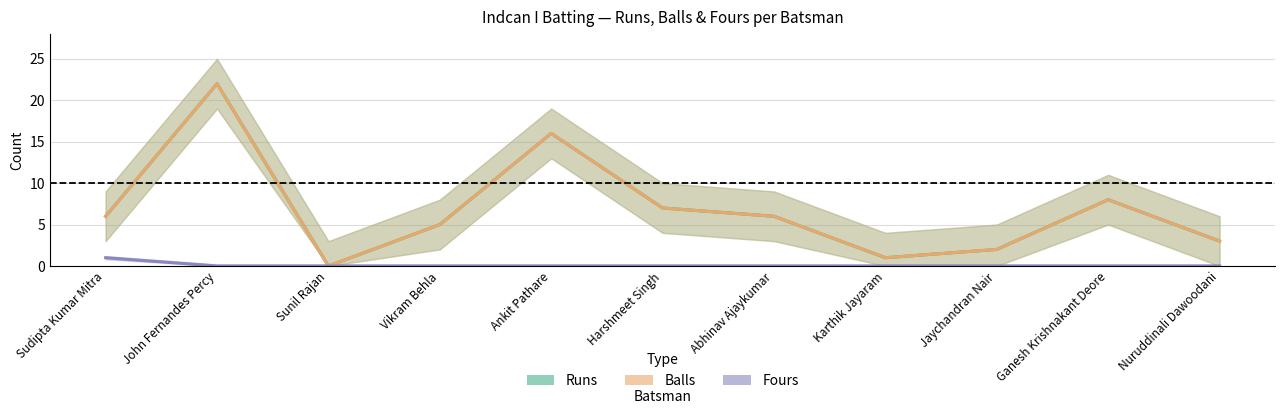

What are all the series names shown in the legend?

Runs, Balls, Fours